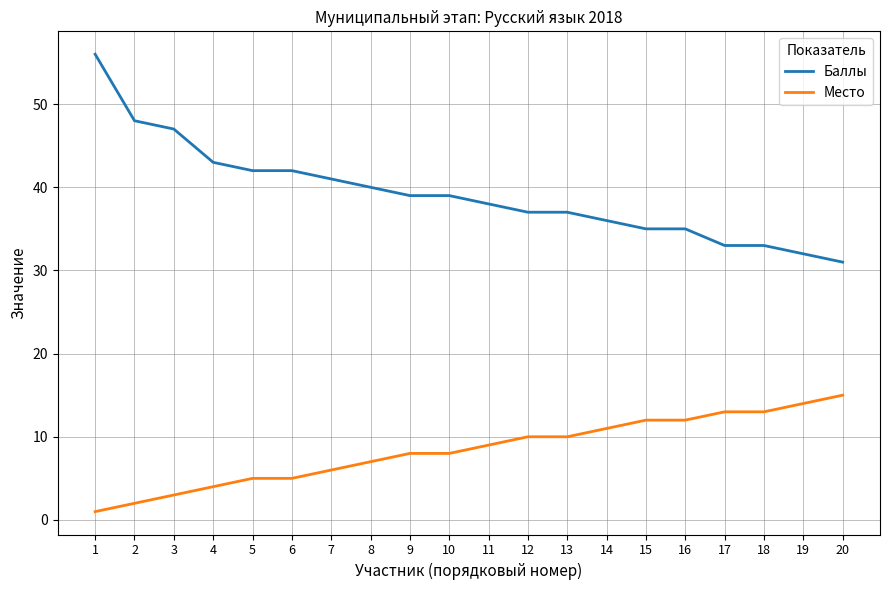

Reading left to right, extract all data points from this chart.

Баллы: 56	48	47	43	42	42	41	40	39	39	38	37	37	36	35	35	33	33	32	31
Место: 1	2	3	4	5	5	6	7	8	8	9	10	10	11	12	12	13	13	14	15